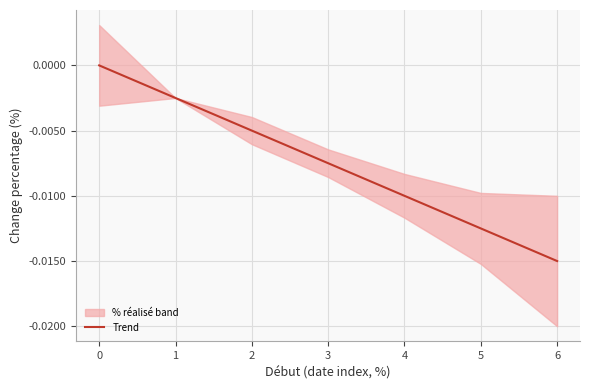

The value at 3 is -0.0. True or false?

True